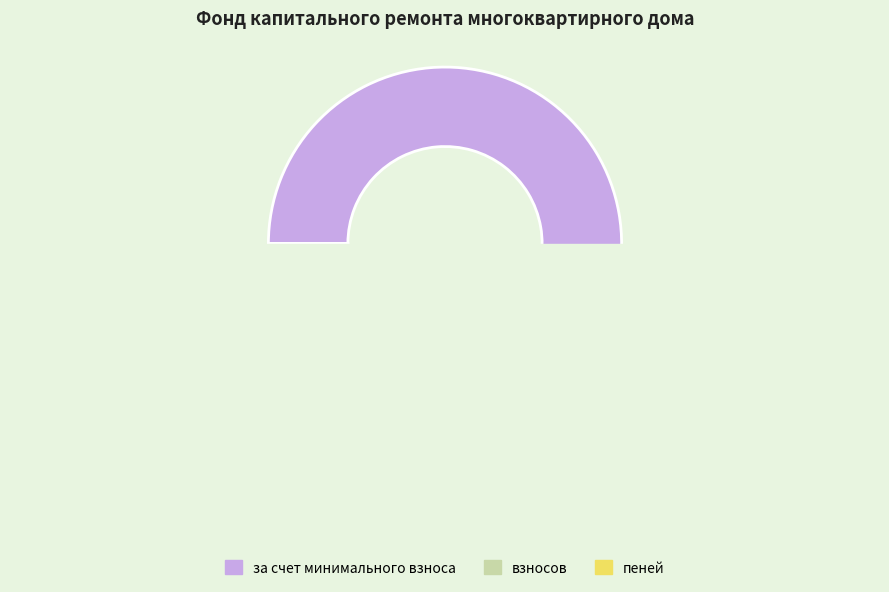

To the nearest percent, what percentage of the pie is за счет минимального взноса?

94%